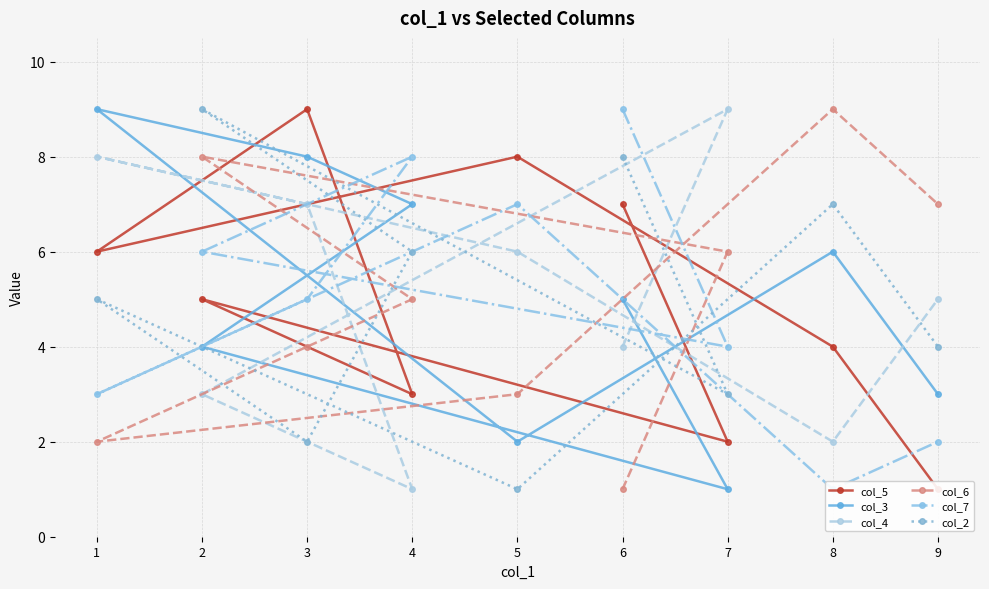

Where do col_3 and col_6 first cross each other?

6 and 7